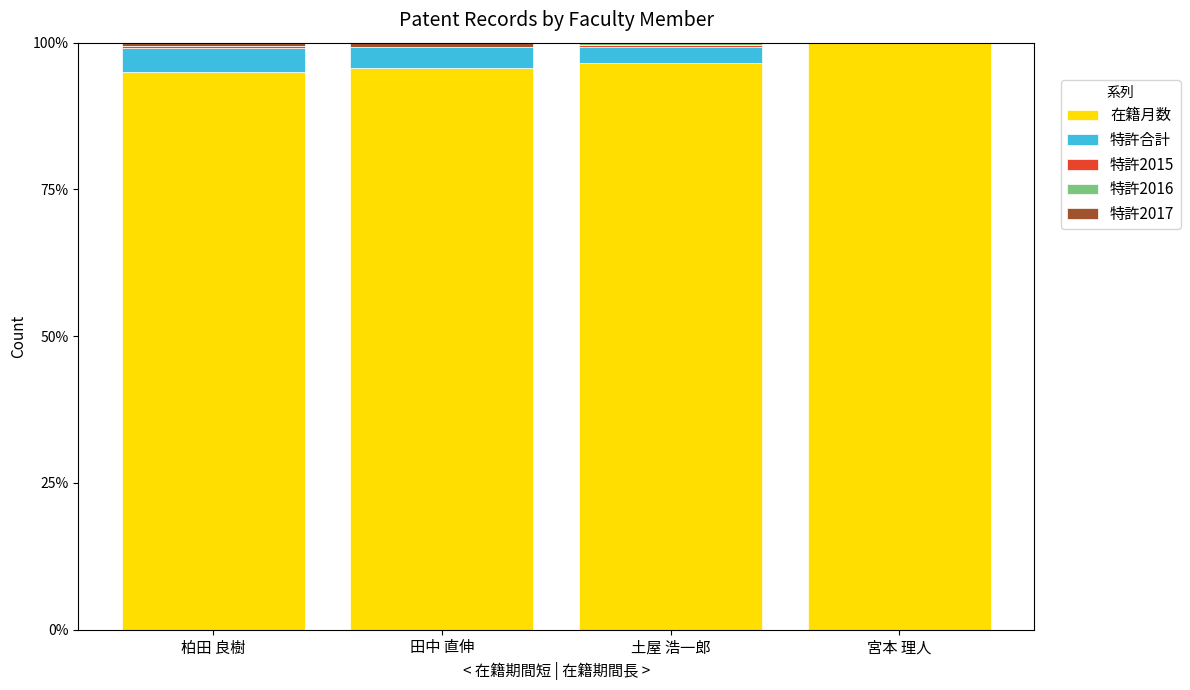

What is the highest value of the 在籍月数 series?

100.0